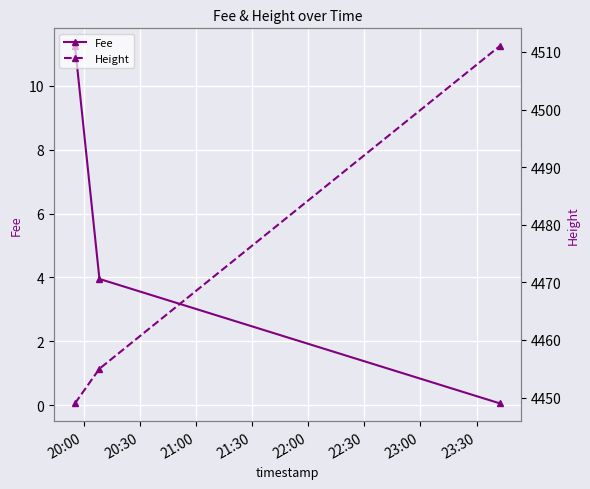

What is the difference between the maximum and minimum values in the Fee series?

11.2